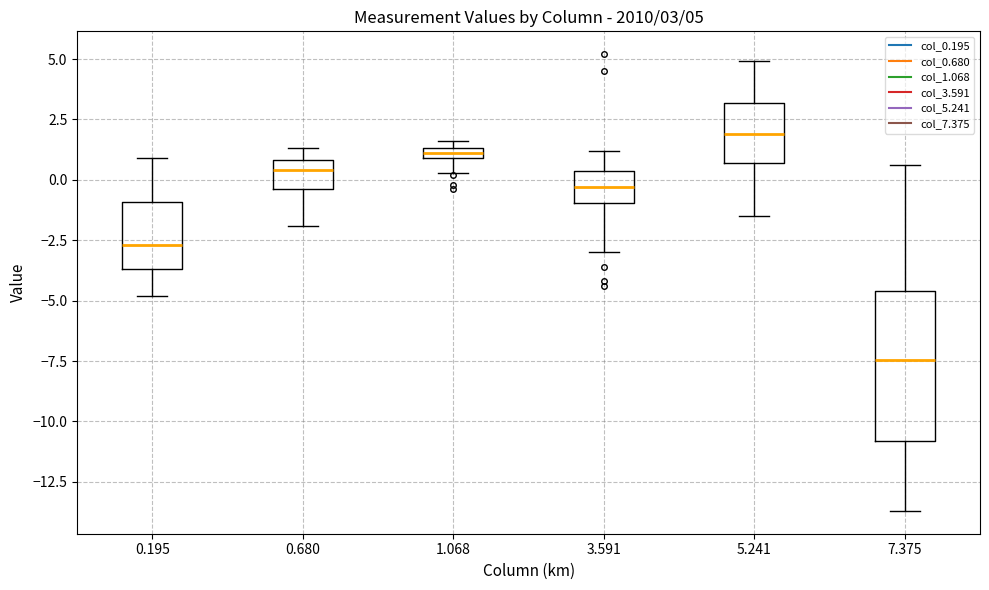

Which box is the tallest, from its lower edge to its upper edge?

7.375